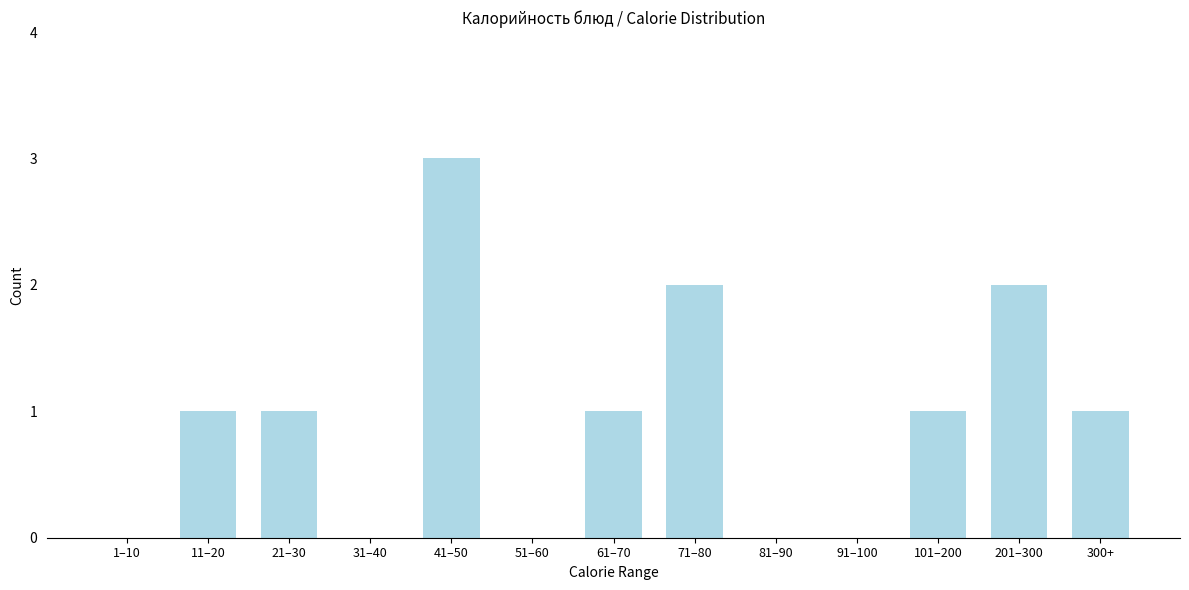

Reading right to left, extract all data points from this chart.

300+=1	201–300=2	101–200=1	91–100=0	81–90=0	71–80=2	61–70=1	51–60=0	41–50=3	31–40=0	21–30=1	11–20=1	1–10=0